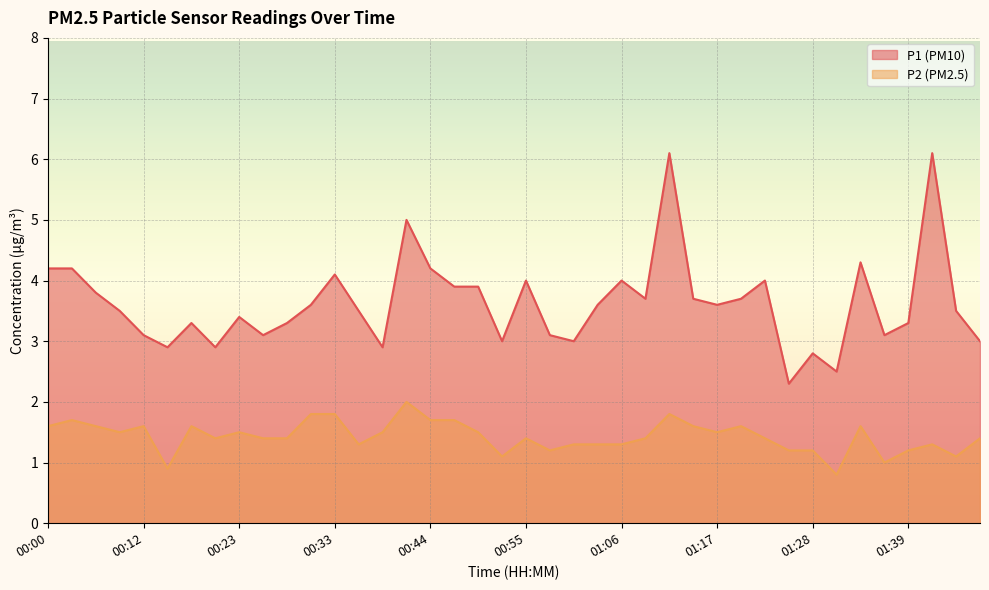

How many lines are shown in the chart?

2